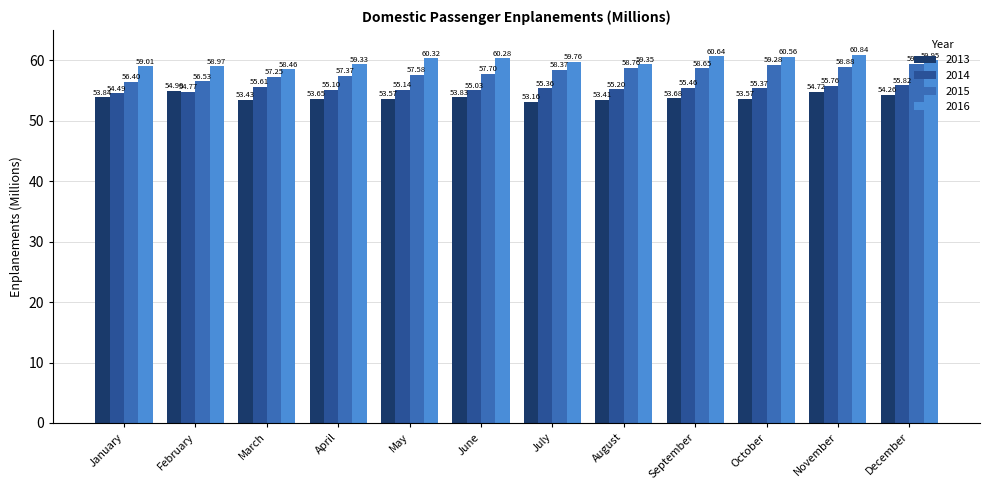

What is the maximum value for 2013?

54.9